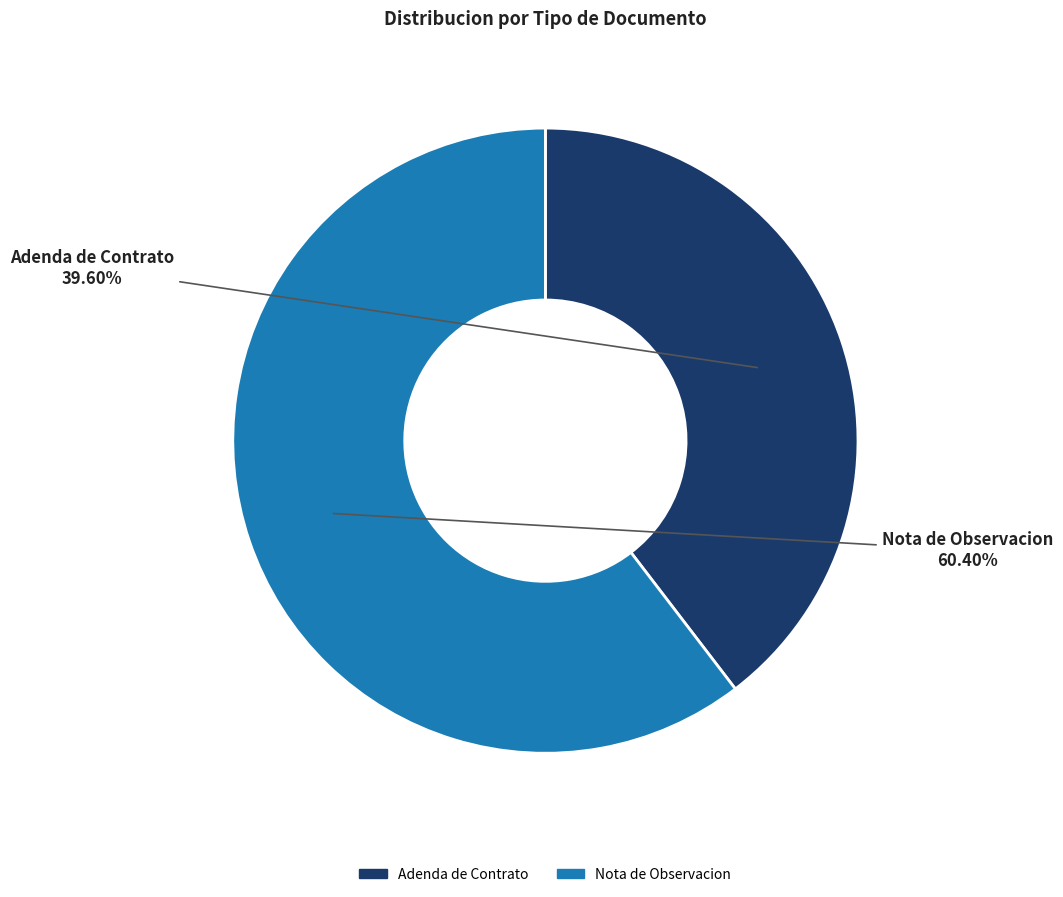

How much of the chart is everything except Adenda de Contrato?

60.4%